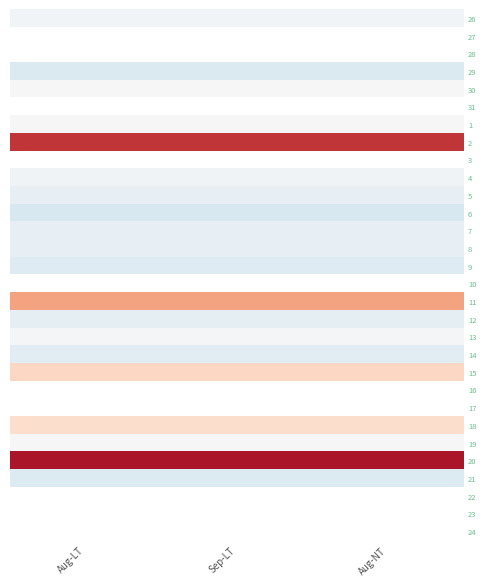

What is the minimum value shown in the chart?

9.8